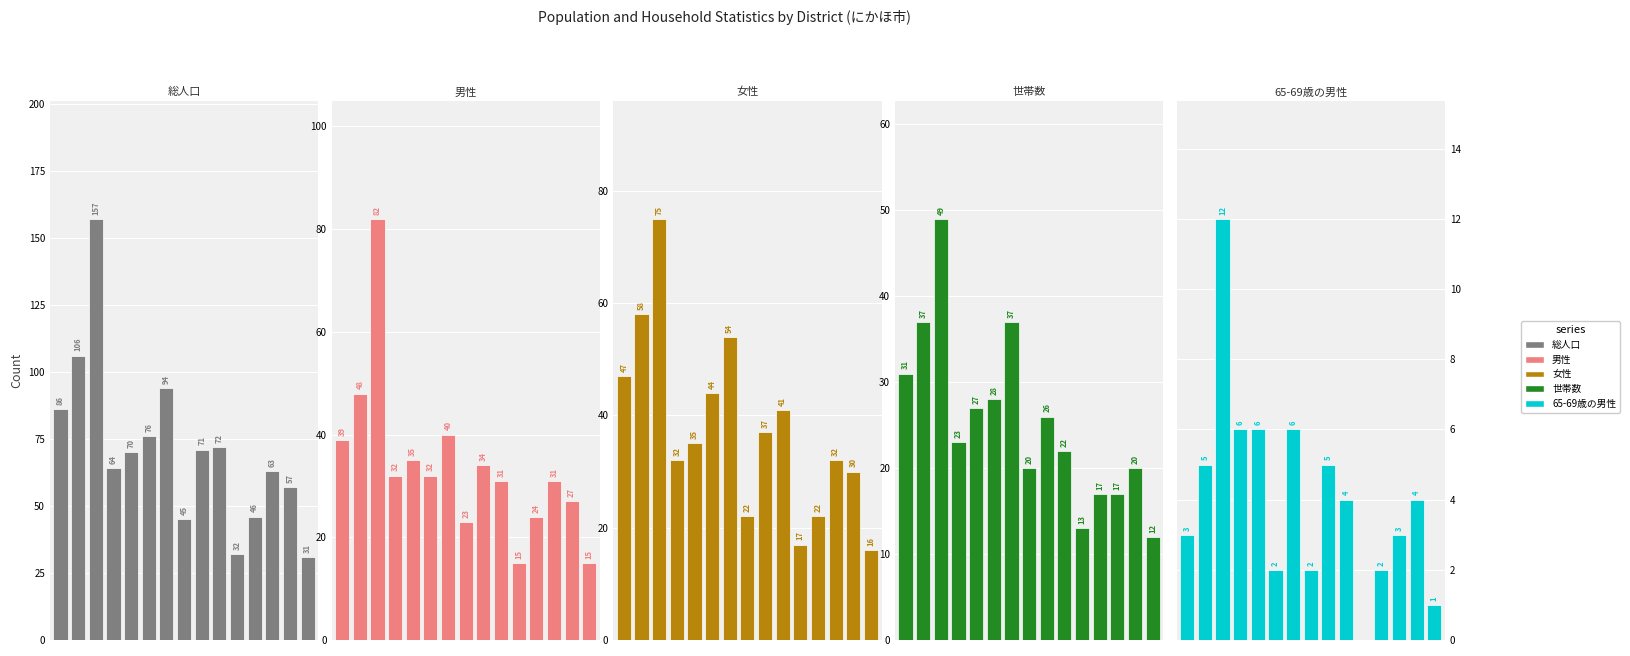

True or false: 世帯数 has a value of 20 at 7.

True